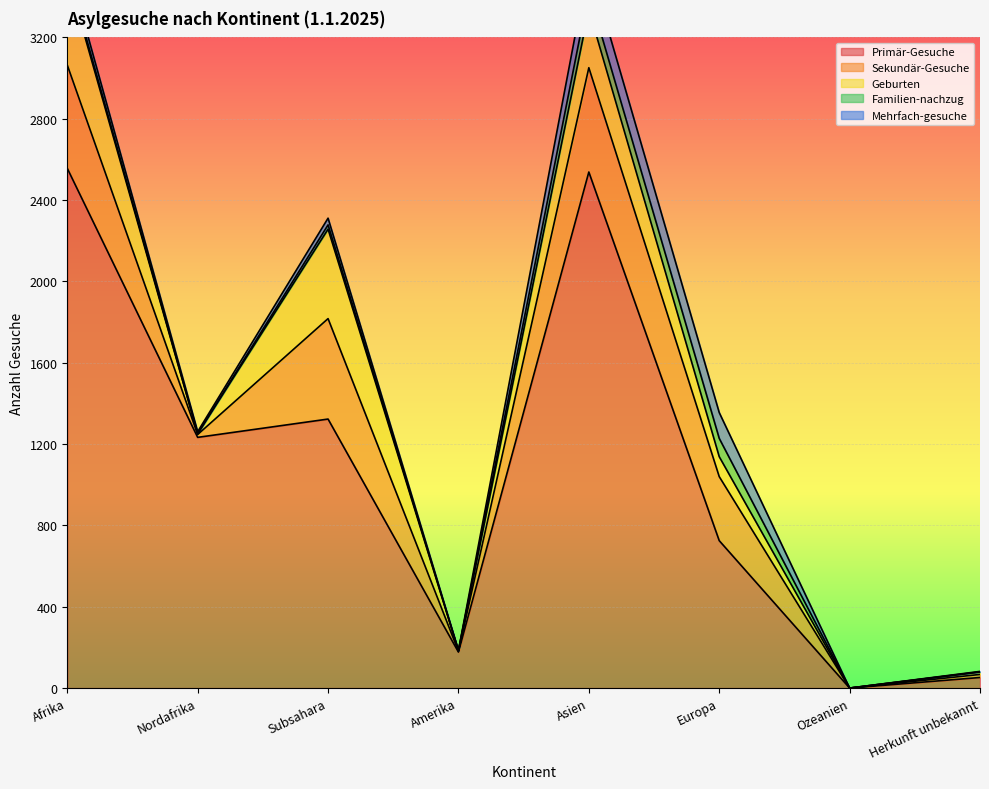

Is the value of Familien-nachzug at Asien greater than the value of Primär-Gesuche at Asien?

No